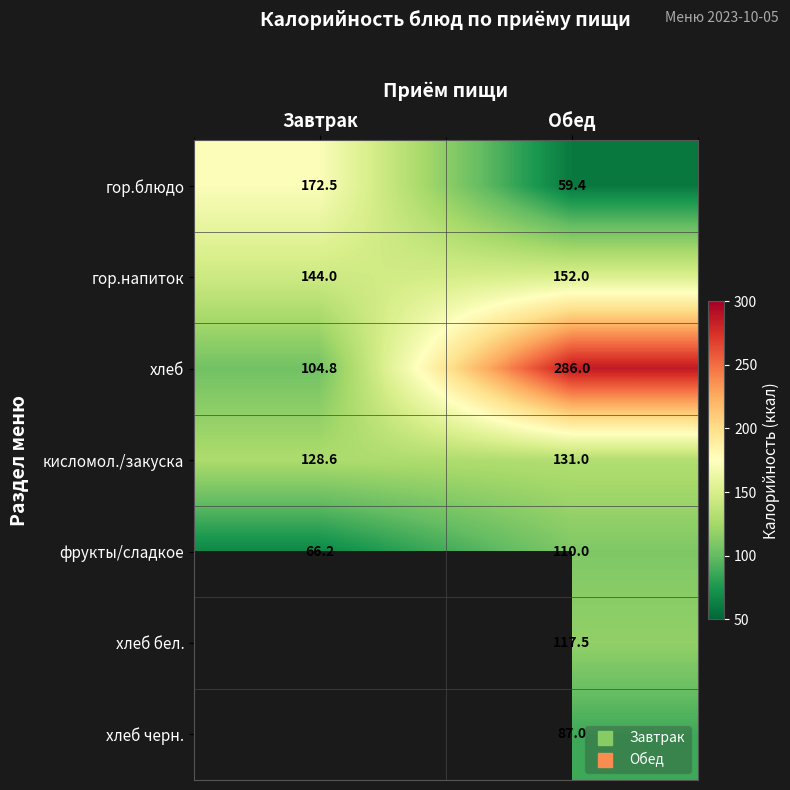

At which category is the sum across all series the highest?

Обед